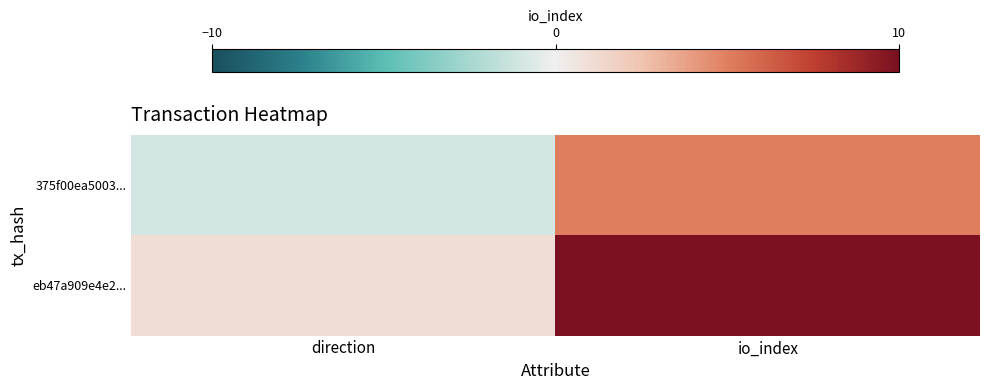

What is the greatest value displayed?

10